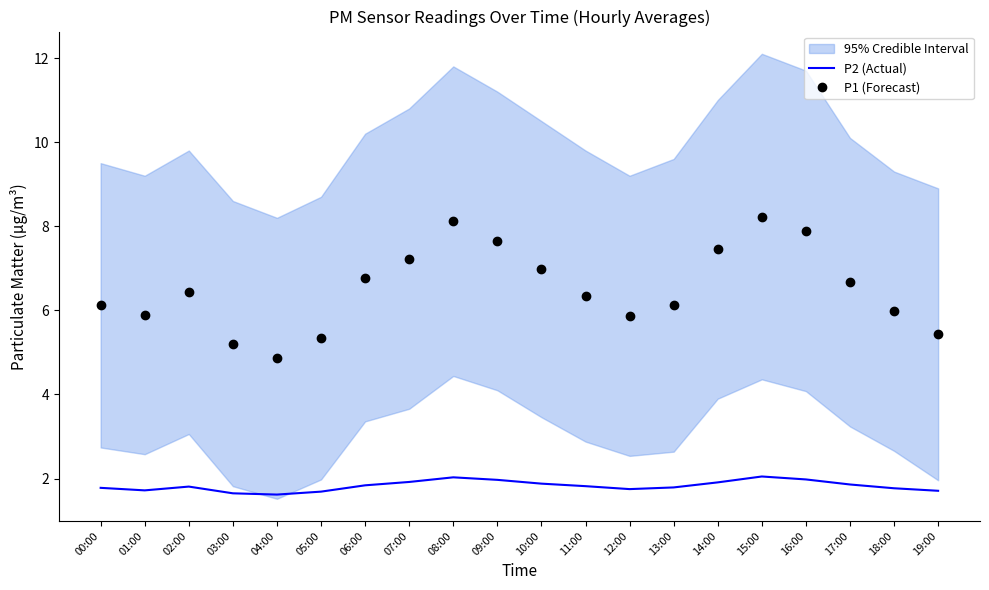

How many values in the P1 (Forecast) series exceed 6?

13